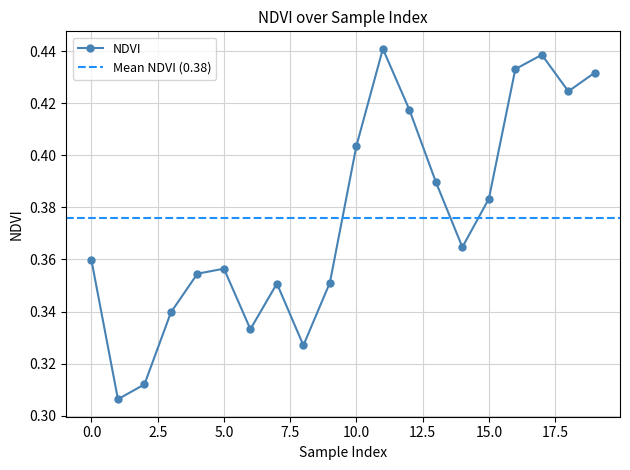

What is the difference between the second highest and second lowest values?

0.1